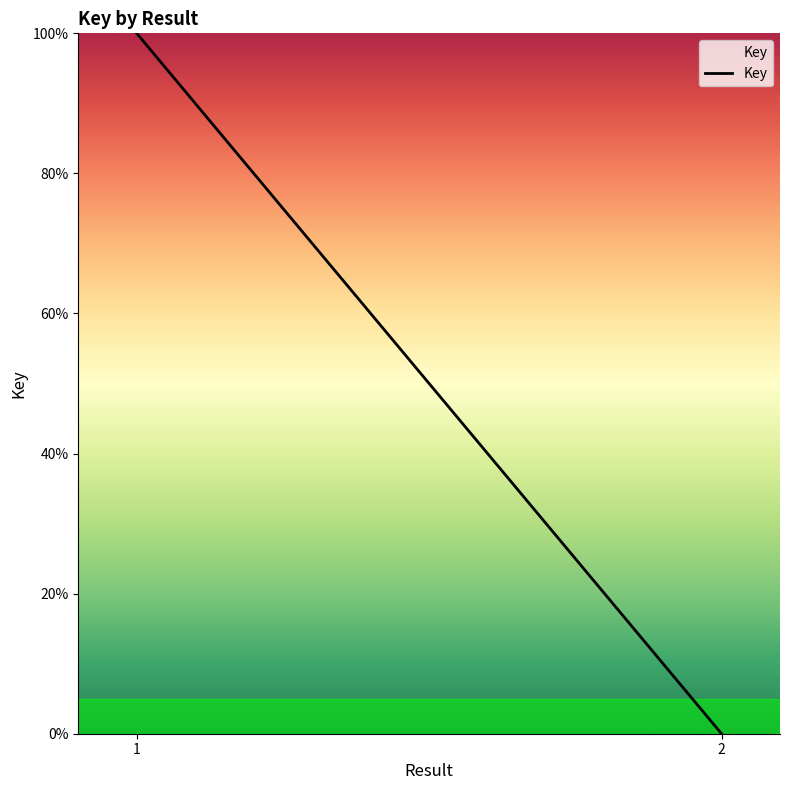

Reading left to right, transcribe all the data shown in this chart.

100	0